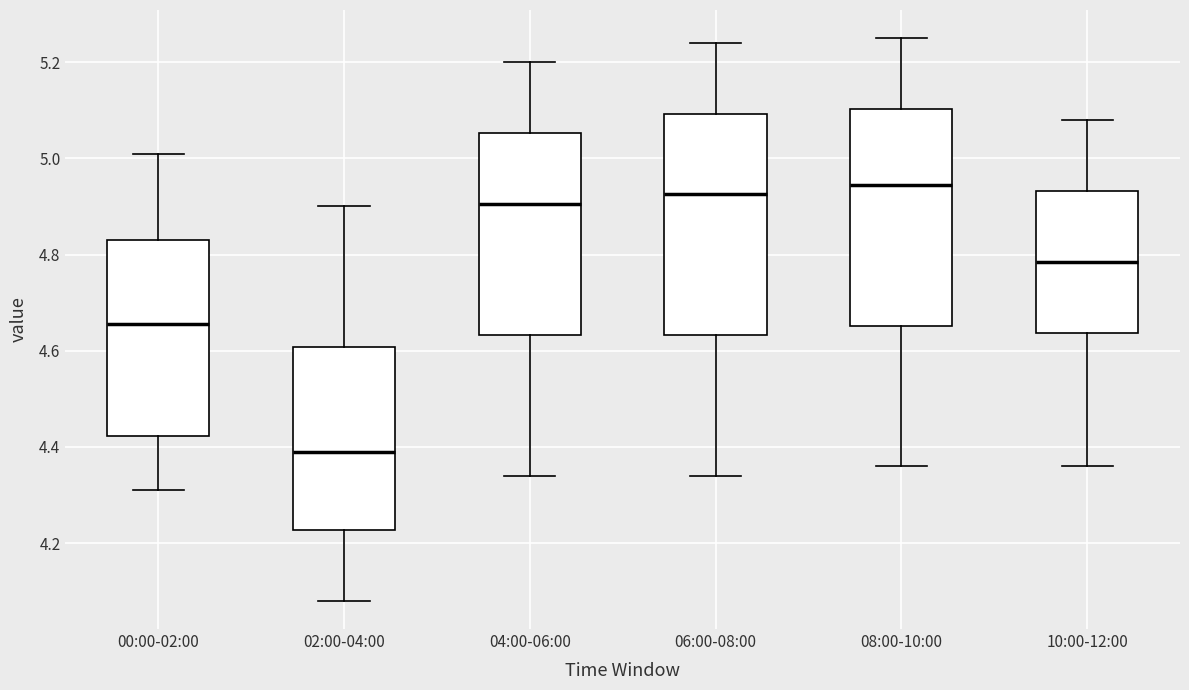

Where is the lower edge of the box for 00:00-02:00 on the y-axis? The values are not printed on the chart, so give them approximately, as read against the axis.

4.42